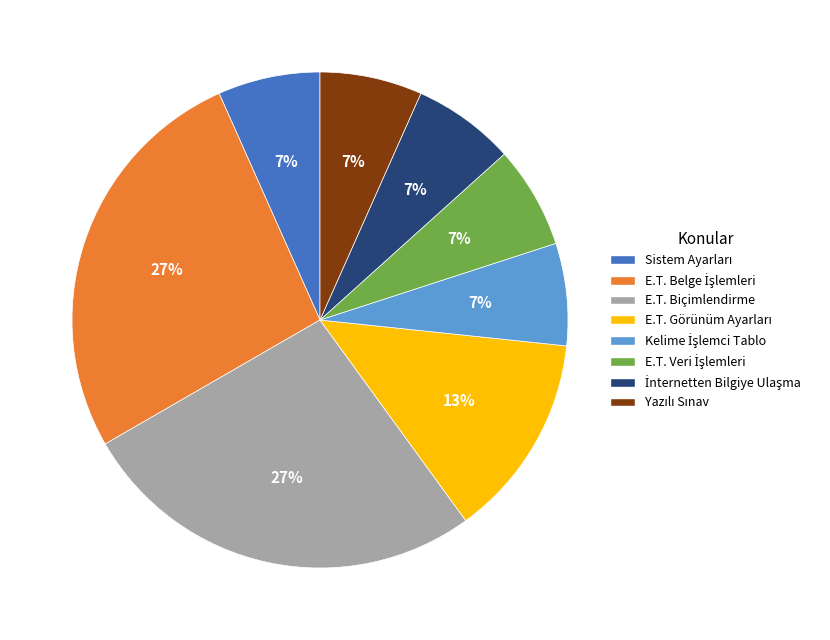

How many slices are in this pie chart?

8